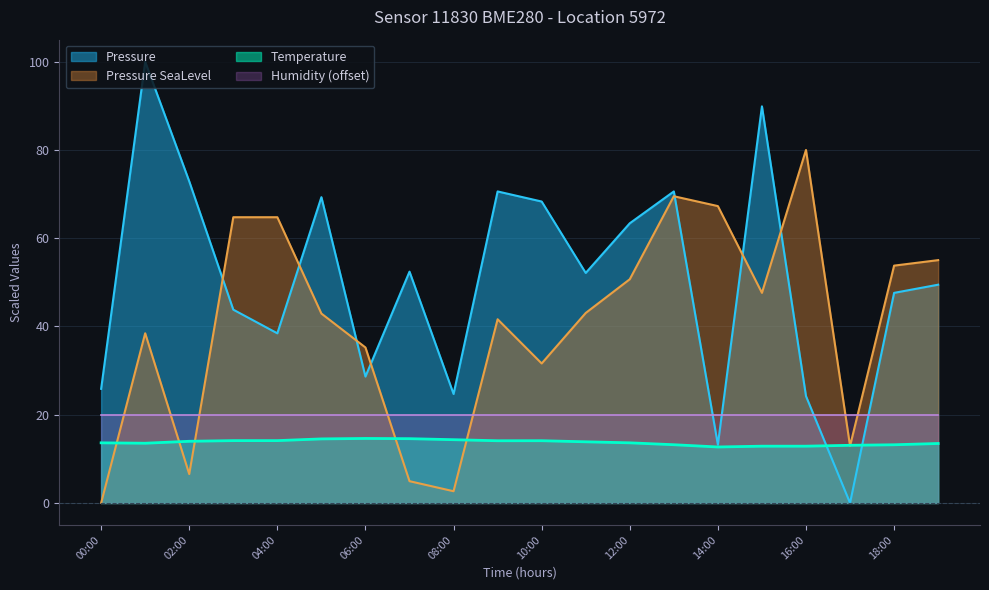

What is the sum of the Temperature values at 04:00 and 17:00?

27.2